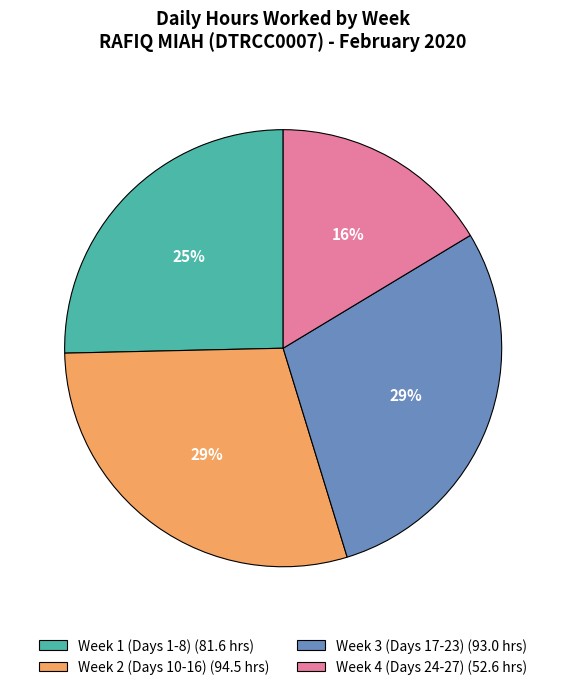

To the nearest percent, what is the average slice percentage?

25%